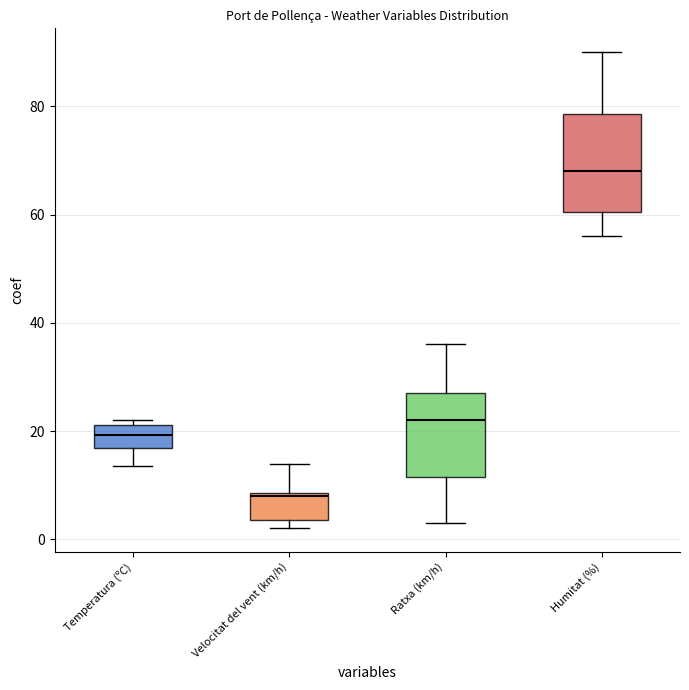

Which box has the lowest median line?

Velocitat del vent (km/h)